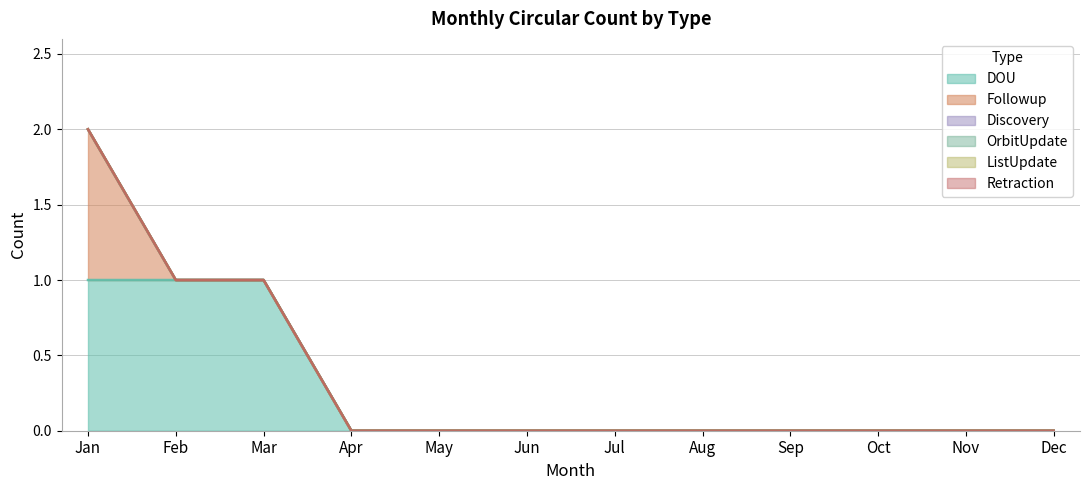

Reading left to right, list all the values displayed in this chart.

DOU: 1	1	1	0	0	0	0	0	0	0	0	0
Followup: 1	0	0	0	0	0	0	0	0	0	0	0
Discovery: 0	0	0	0	0	0	0	0	0	0	0	0
OrbitUpdate: 0	0	0	0	0	0	0	0	0	0	0	0
ListUpdate: 0	0	0	0	0	0	0	0	0	0	0	0
Retraction: 0	0	0	0	0	0	0	0	0	0	0	0